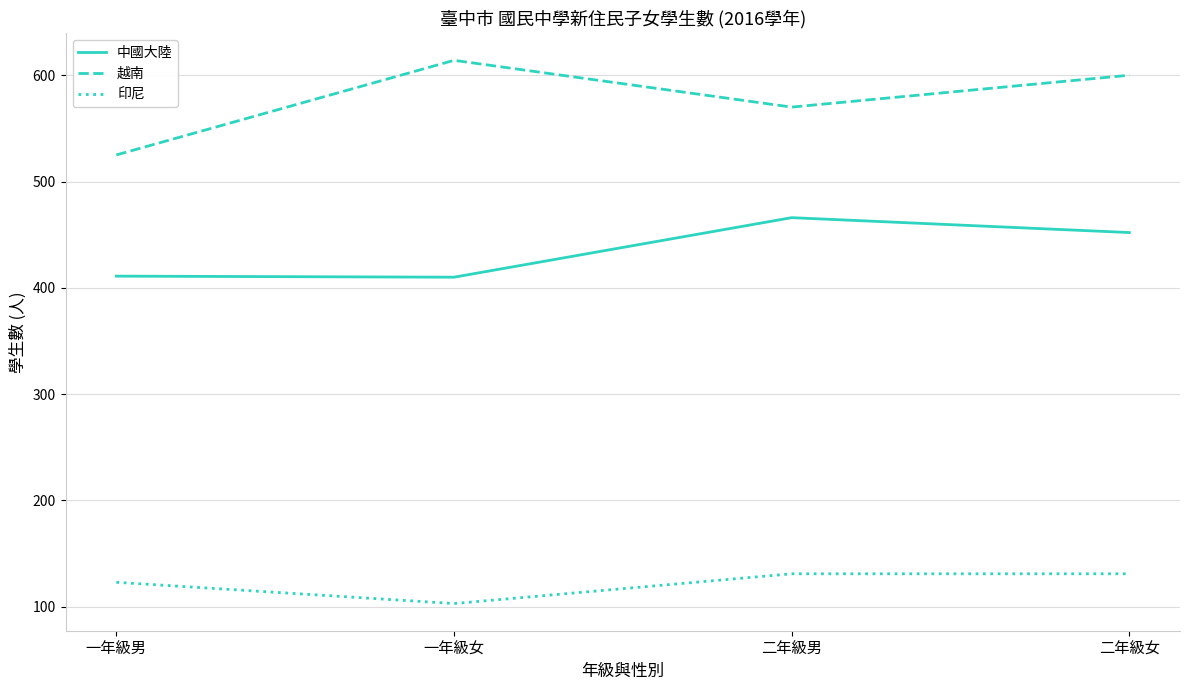

How many lines are shown in the chart?

3